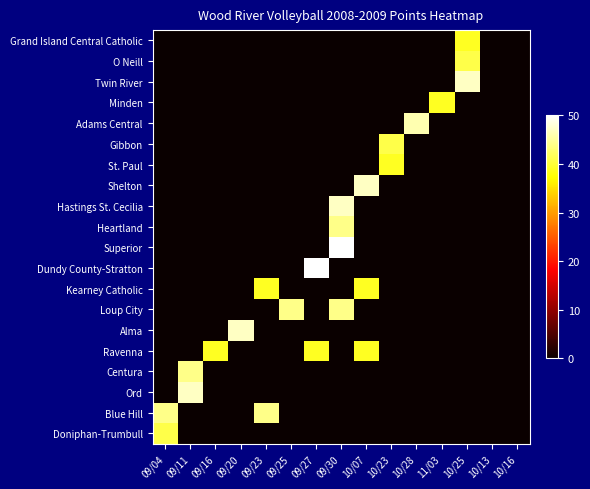

What is the total value across all series at 10/07?

125